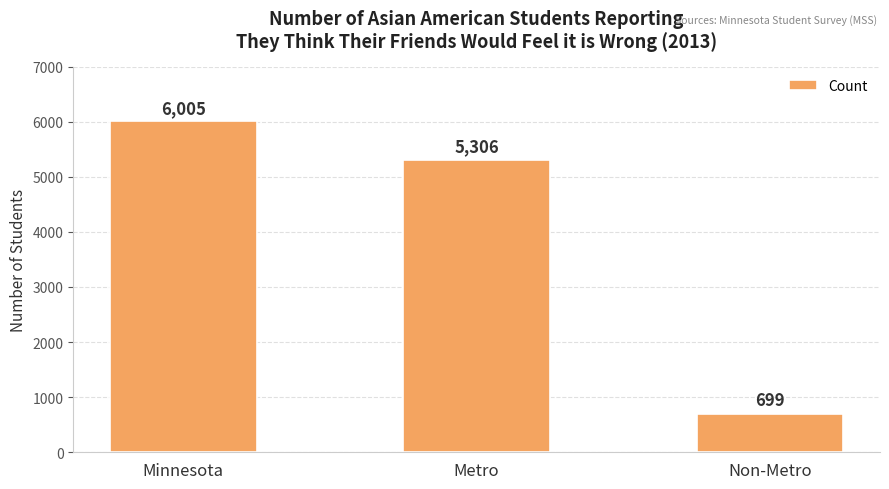

True or false: the data shows 1477 at Metro.

False